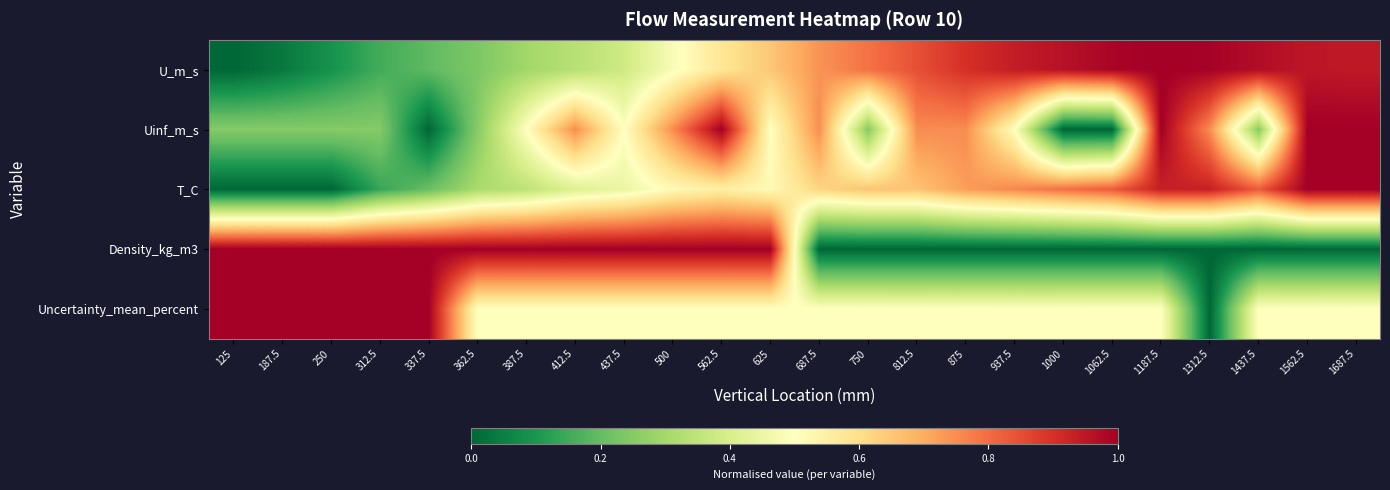

Between 1187.5 and 187.5, which is larger?

1187.5